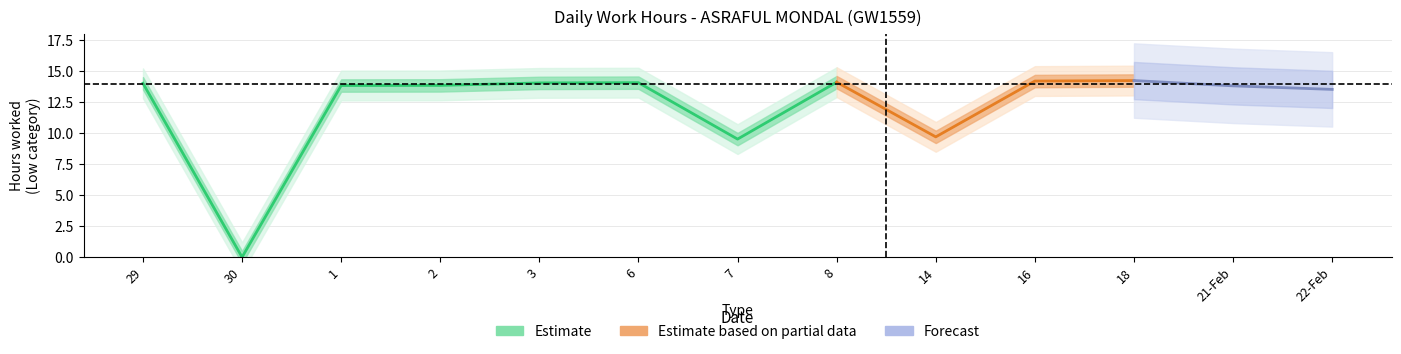

Between 30 and 6, which is larger?

6